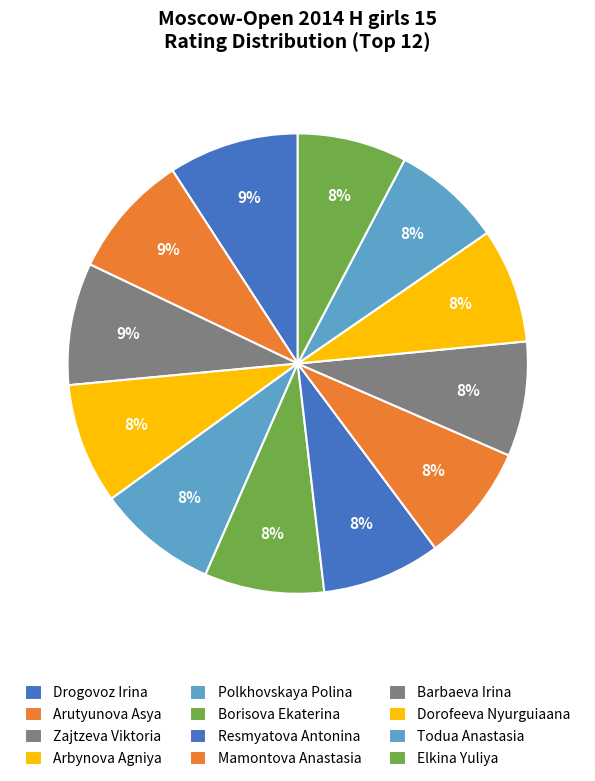

Do Borisova Ekaterina and Barbaeva Irina together represent more than half of the pie?

No